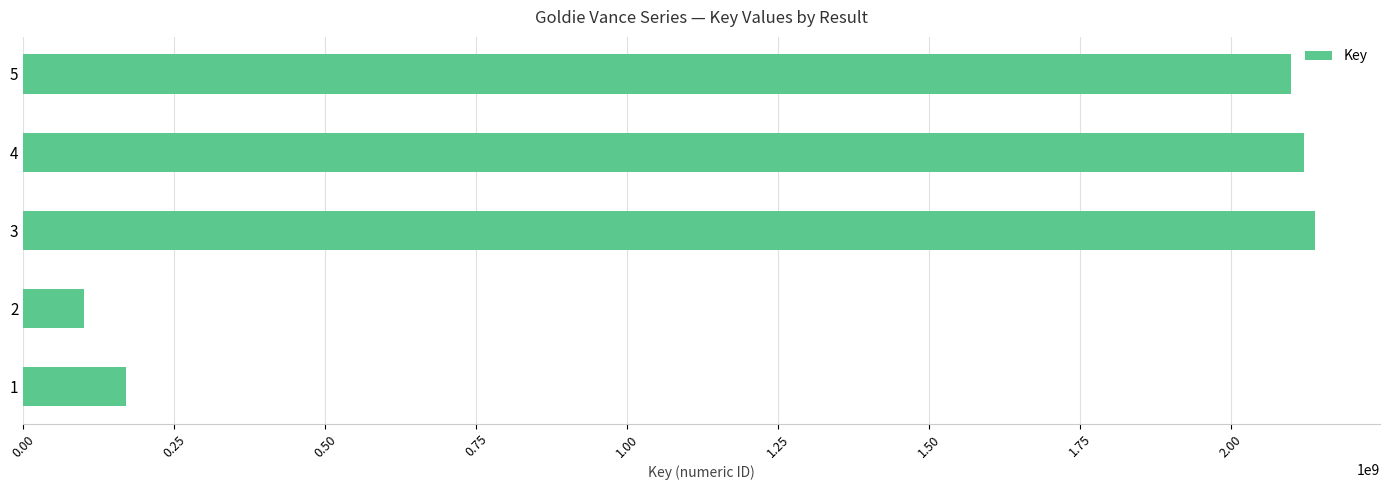

Count the number of data series in this chart.

1